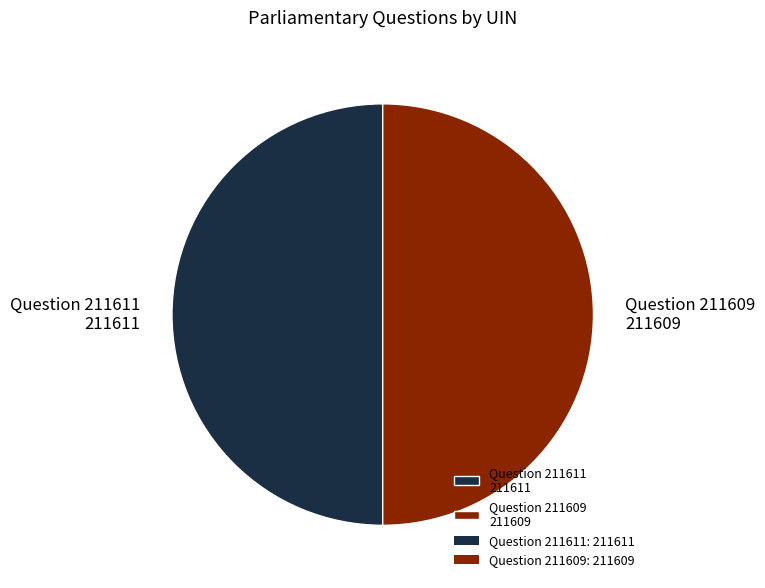

What is the ratio of the value at Question 211611 211611 to the value at Question 211609 211609?

1.0